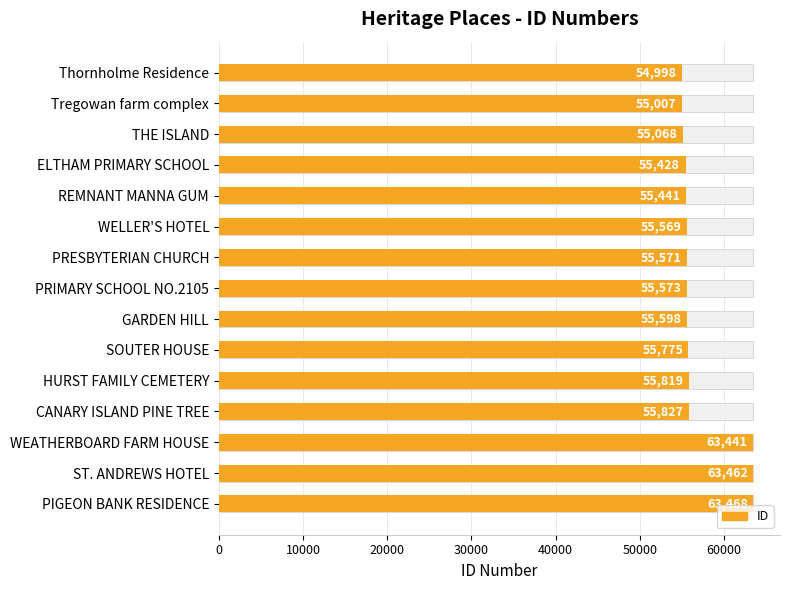

True or false: the data shows 63468 at PIGEON BANK RESIDENCE.

True